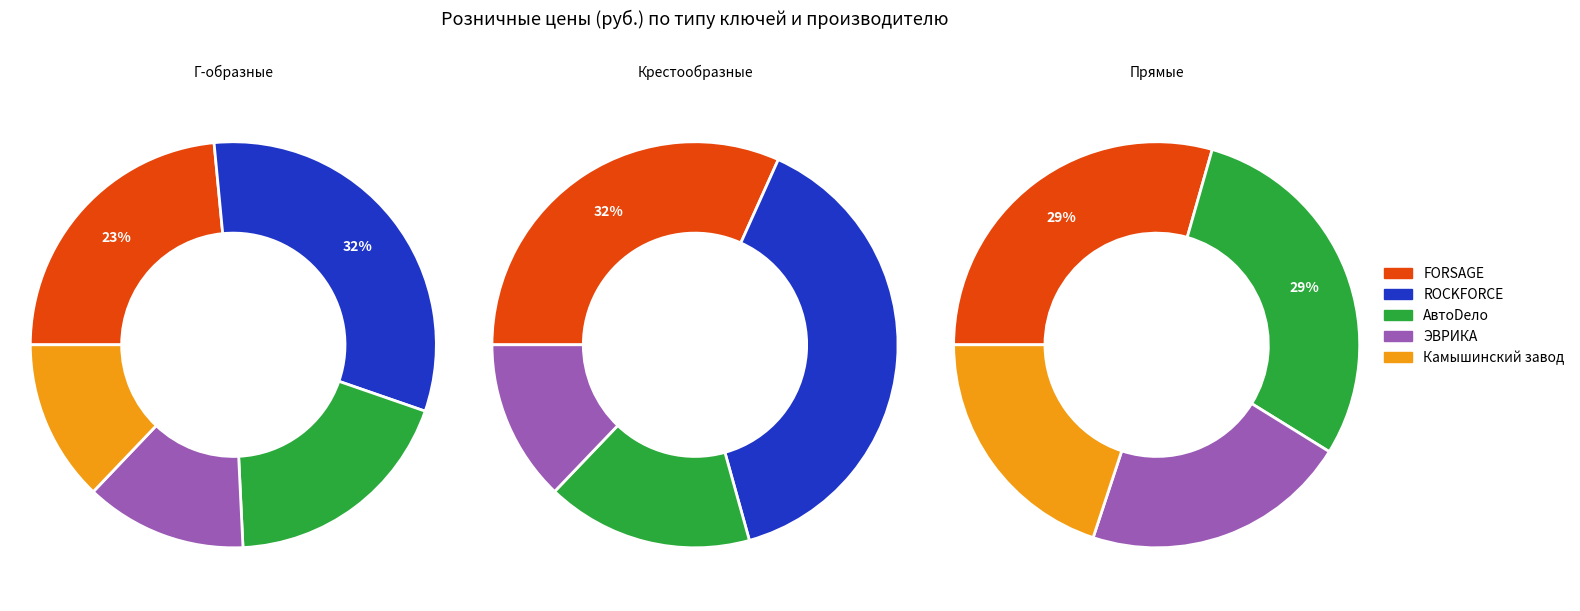

Is 1 the majority of the pie?

No